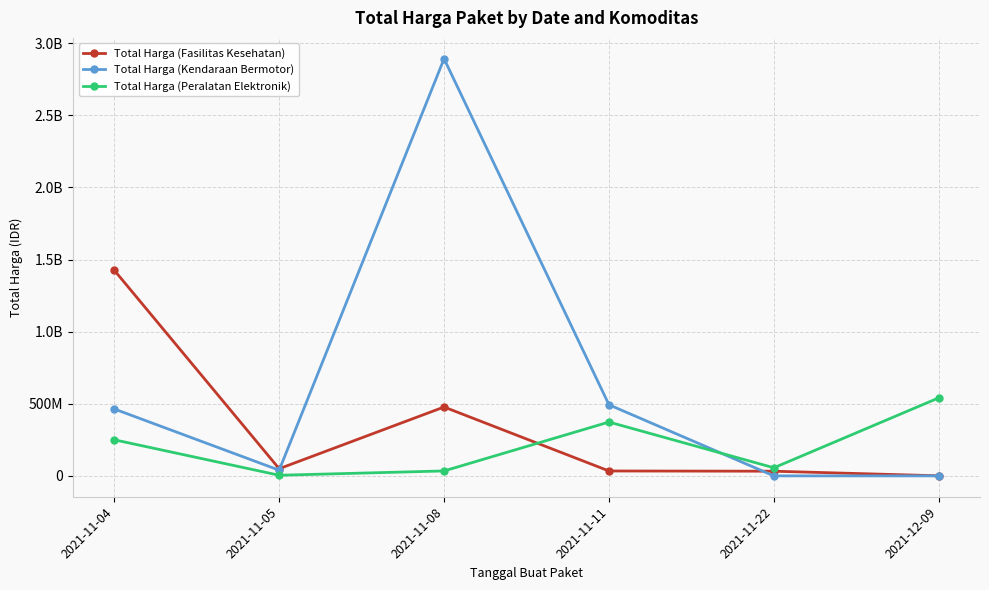

At which label does Total Harga (Peralatan Elektronik) first exceed 250350000?

2021-11-11